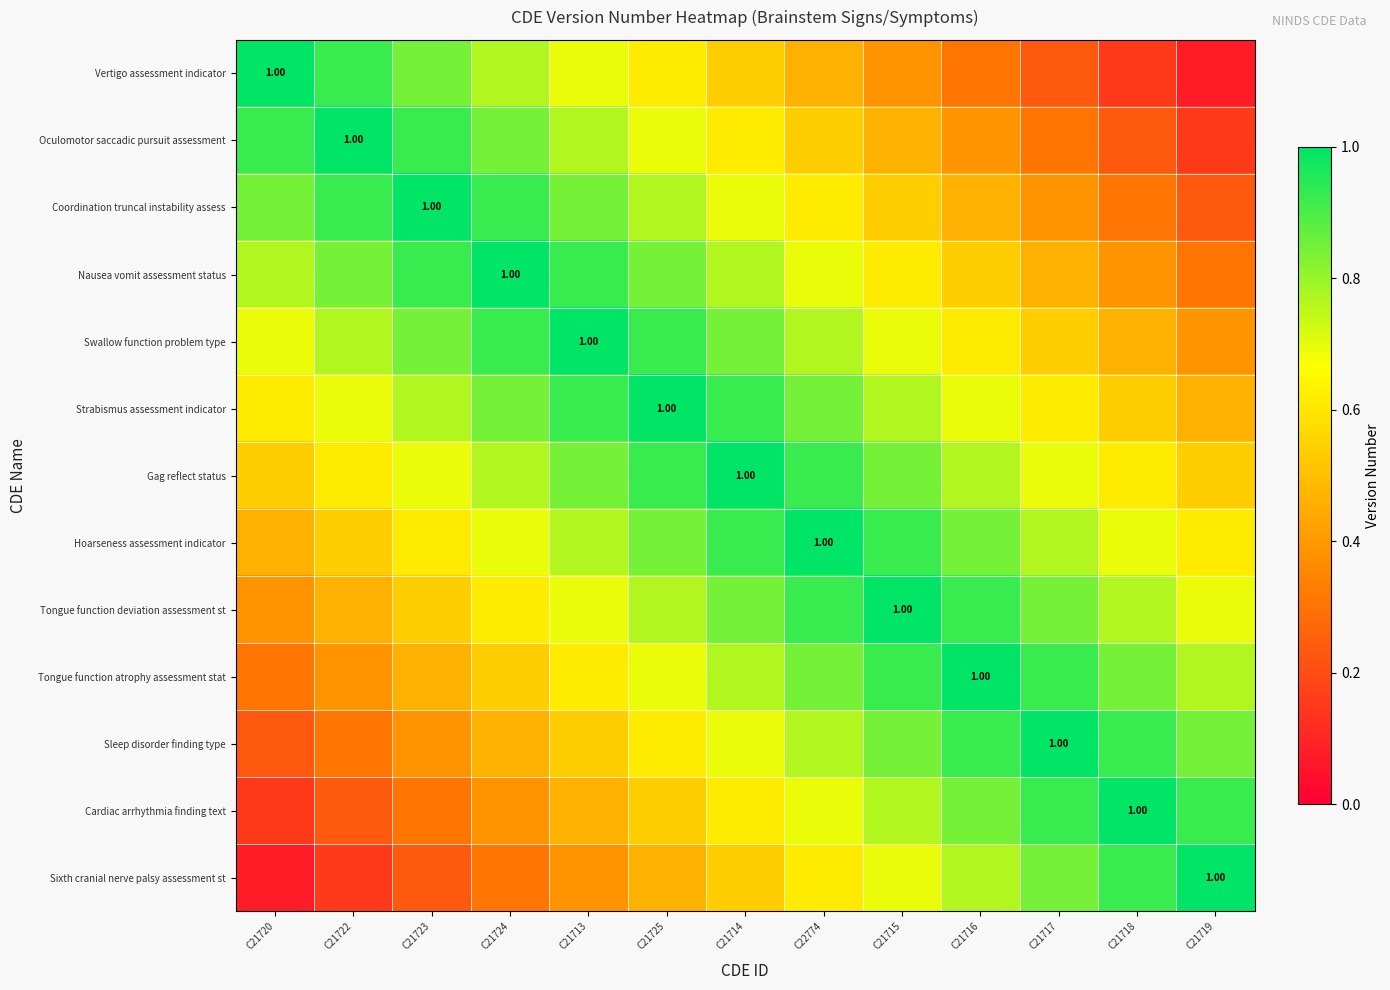

Which series has the widest spread of values?

Vertigo assessment indicator